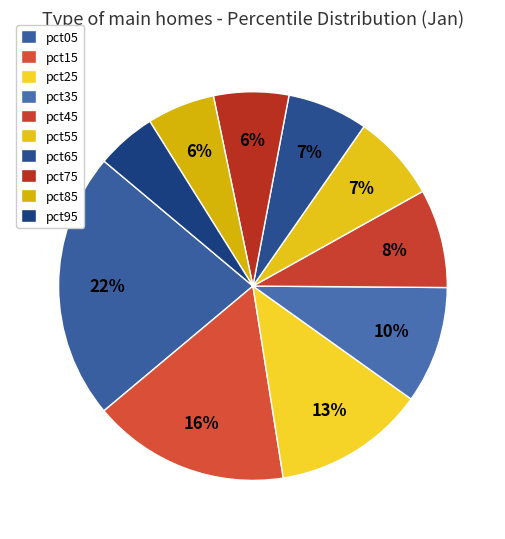

Is there a majority slice in this chart?

No